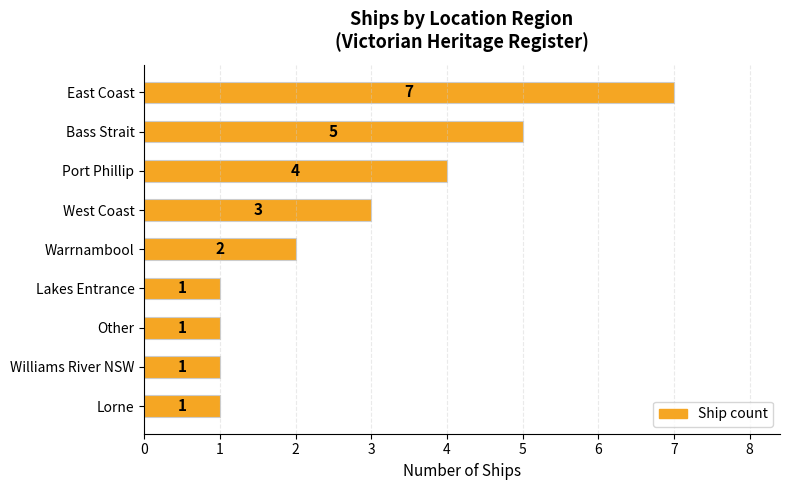

Reading top to bottom, extract all data points from this chart.

7	5	4	3	2	1	1	1	1